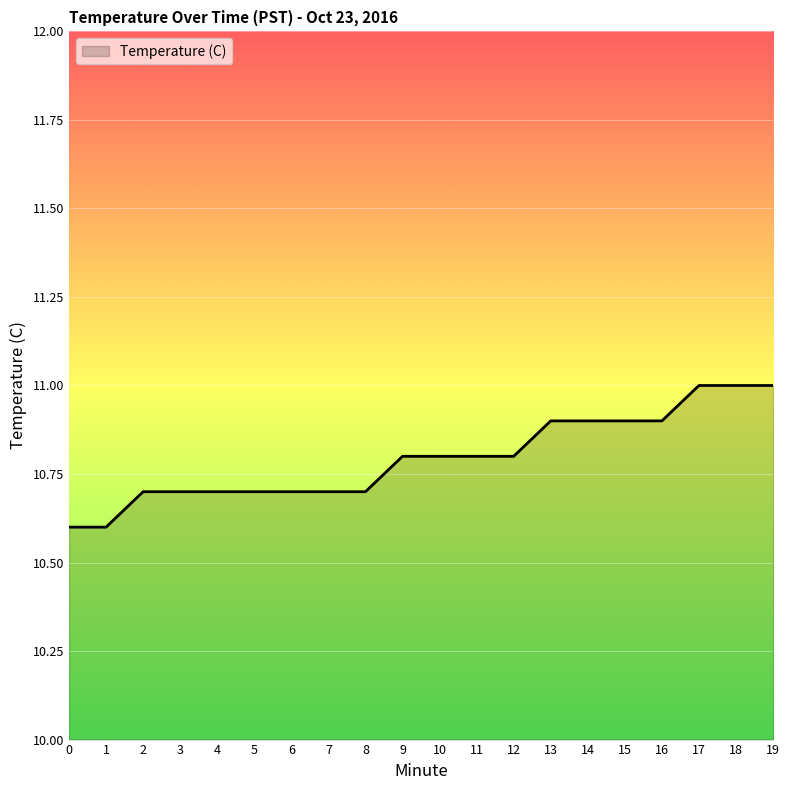

Count the values in the range 10 to 11.

20